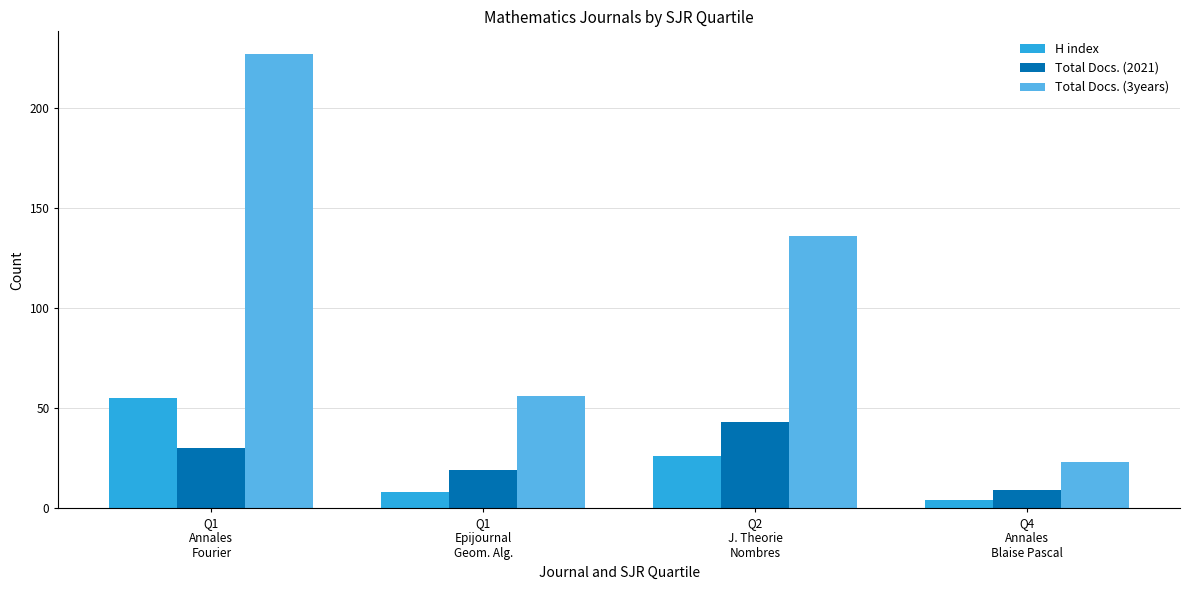

At which label does Total Docs. (2021) reach its peak?

Q2
J. Theorie
Nombres